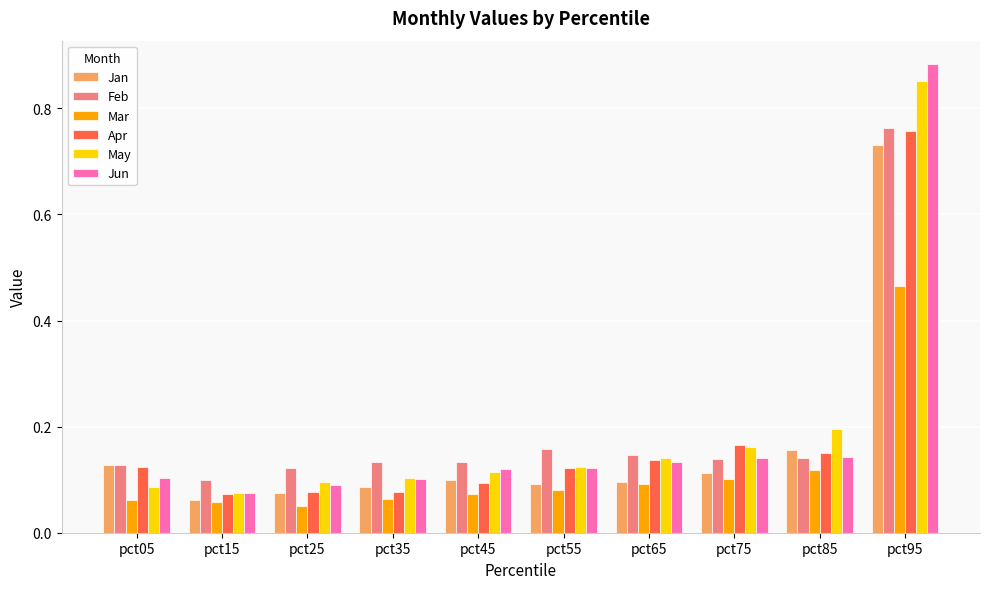

What is the sum of the May values at pct85 and pct75?

0.4